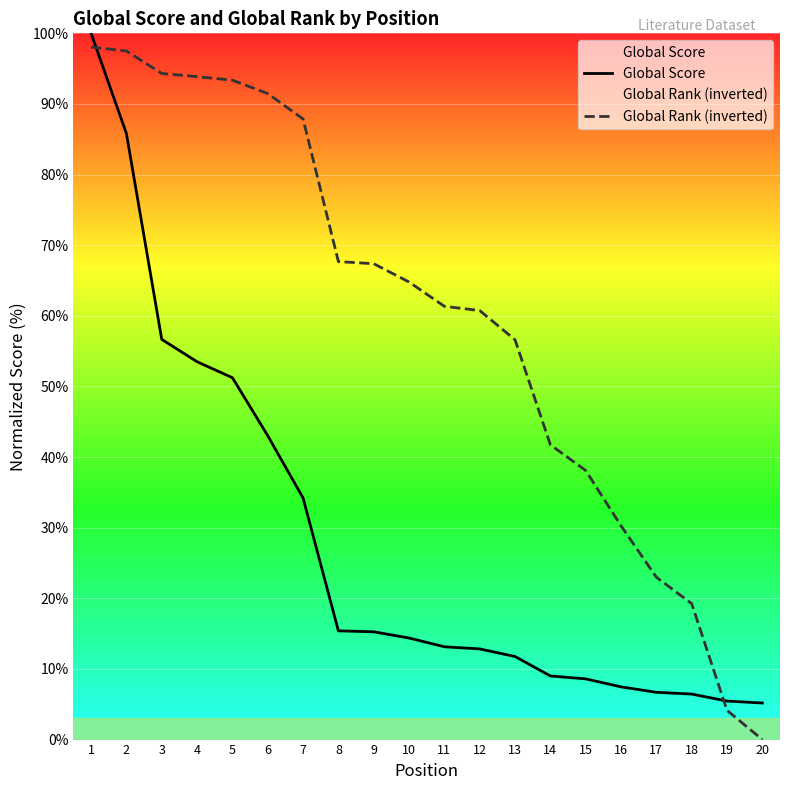

Is this an area chart (filled region under the line)?

No